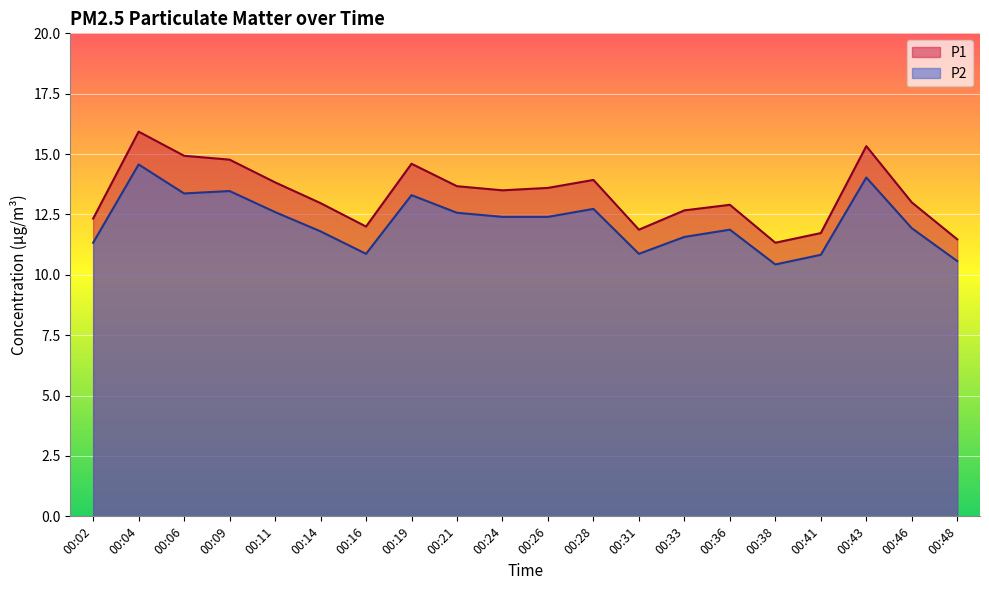

Reading right to left, transcribe all the data shown in this chart.

P1: 00:48=11.5	00:46=13.0	00:43=15.3	00:41=11.7	00:38=11.3	00:36=12.9	00:33=12.7	00:31=11.9	00:28=13.9	00:26=13.6	00:24=13.5	00:21=13.7	00:19=14.6	00:16=12.0	00:14=13.0	00:11=13.8	00:09=14.8	00:06=14.9	00:04=15.9	00:02=12.3
P2: 00:48=10.6	00:46=11.9	00:43=14.0	00:41=10.8	00:38=10.4	00:36=11.9	00:33=11.6	00:31=10.9	00:28=12.7	00:26=12.4	00:24=12.4	00:21=12.6	00:19=13.3	00:16=10.9	00:14=11.8	00:11=12.6	00:09=13.5	00:06=13.4	00:04=14.6	00:02=11.3